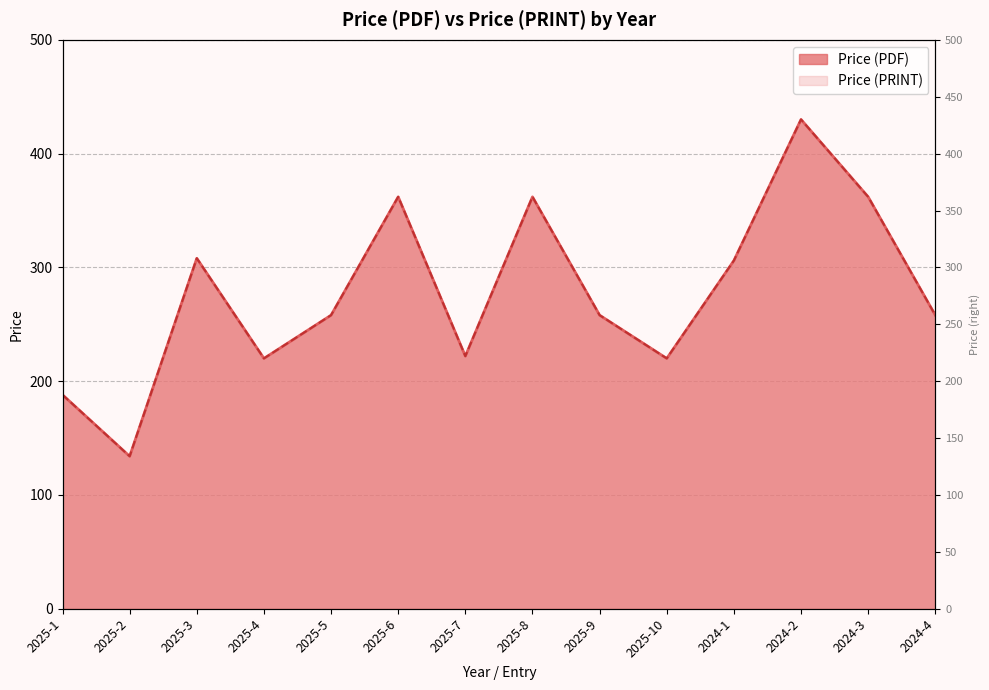

At how many categories does at least one series exceed 255?

9